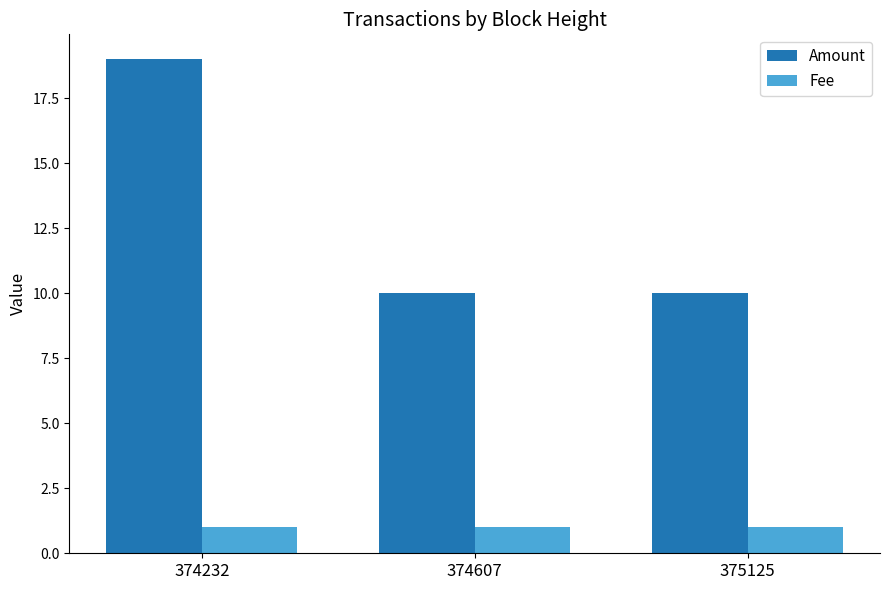

What are all the series names shown in the legend?

Amount, Fee